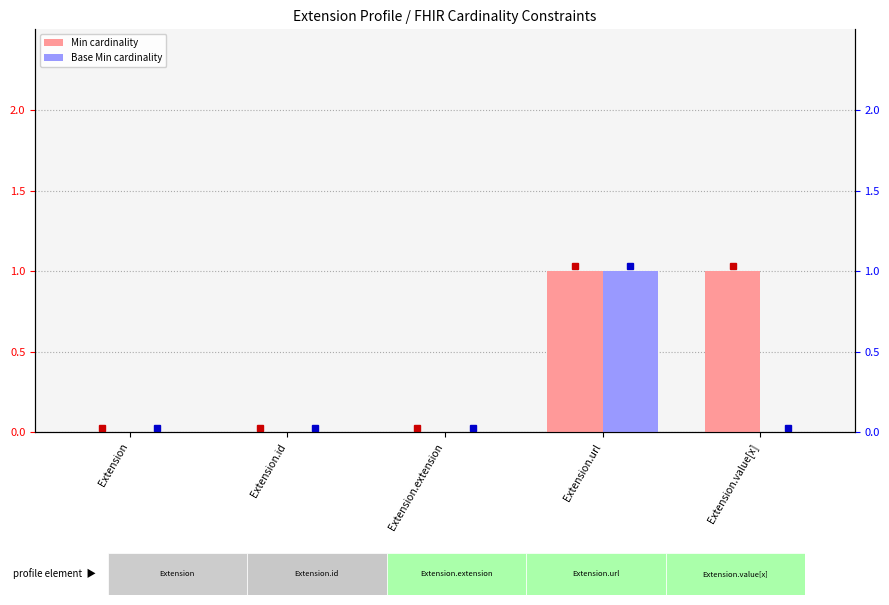

At which category is the sum across all series the highest?

Extension.url